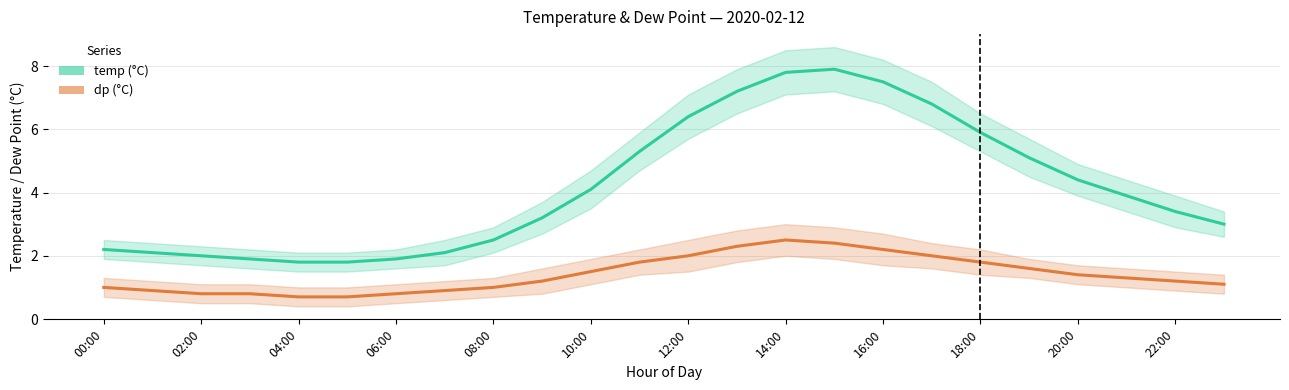

At which label is dp closest to 1?

00:00